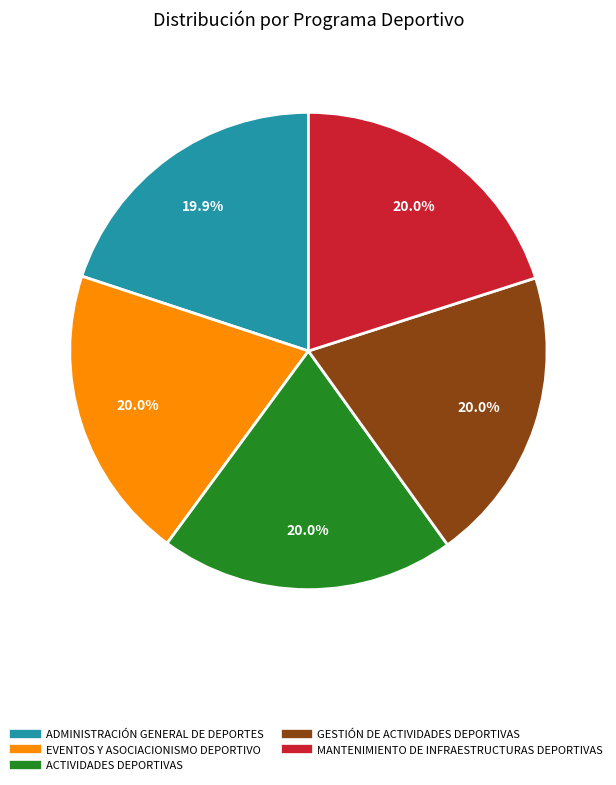

Does EVENTOS Y ASOCIACIONISMO DEPORTIVO represent more than half of the total?

No